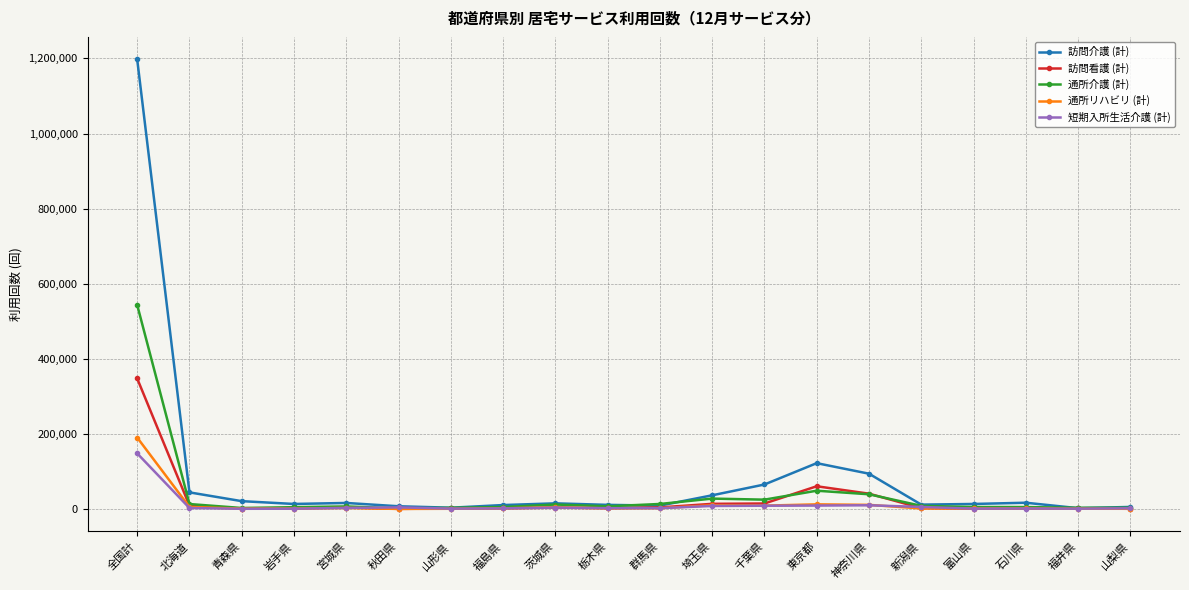

What is the maximum value for 通所介護 (計)?

543728